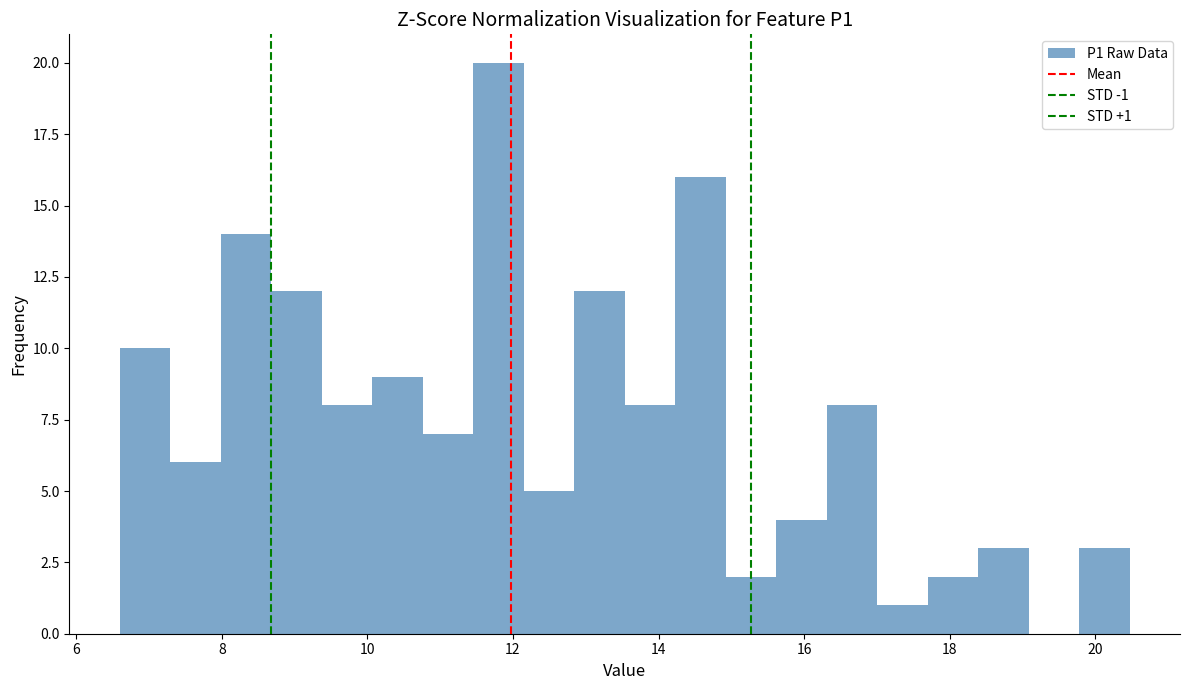

Around what value on the x-axis is the tallest bar? Give the approximate position of its centre, as read against the axis.

11.8